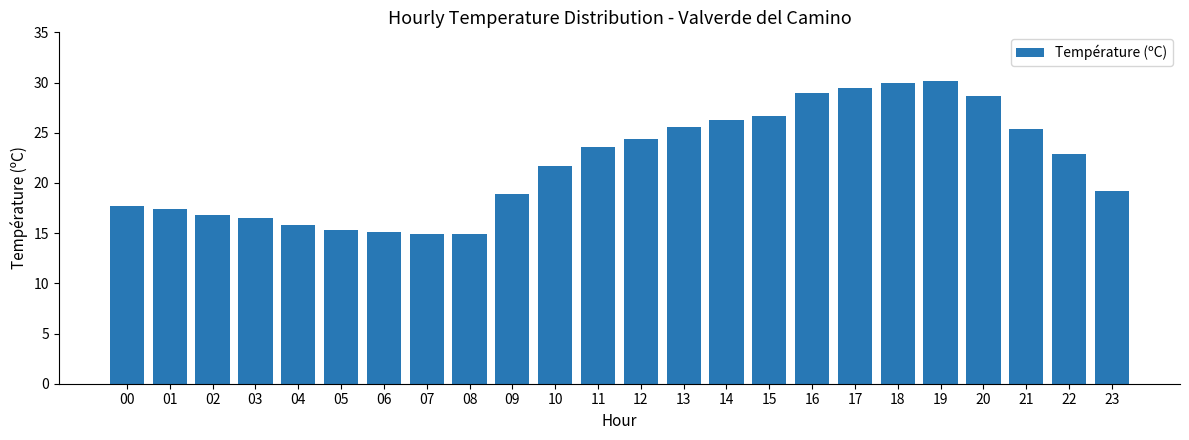

True or false: the data shows 9.0 at 08.

False